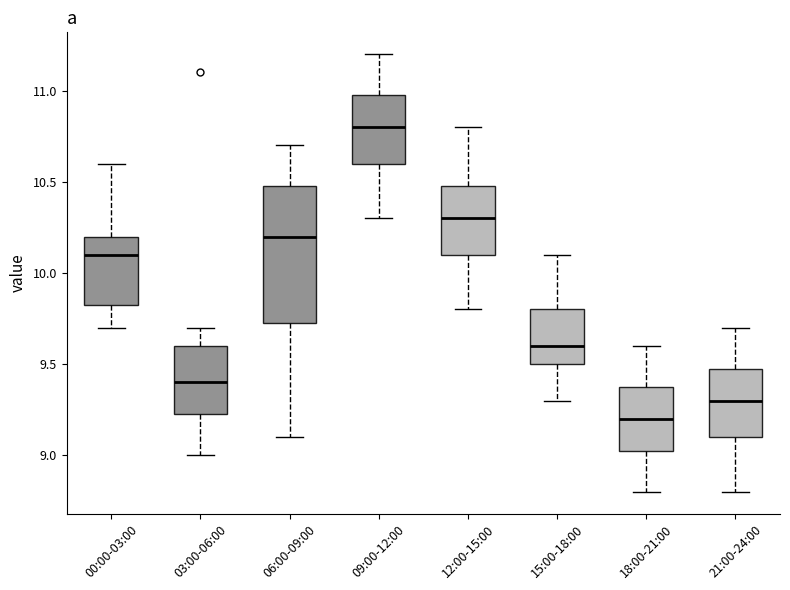

Where does the median line of the box for 09:00-12:00 sit on the y-axis? The values are not printed on the chart, so give them approximately, as read against the axis.

10.80